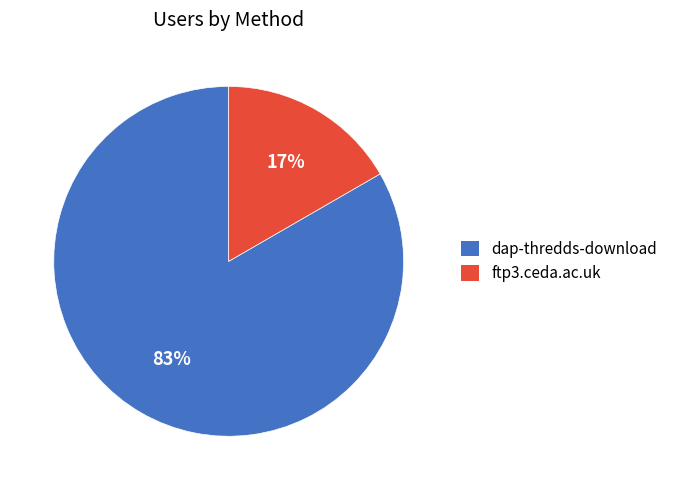

Is the sum of dap-thredds-download and ftp3.ceda.ac.uk greater than half?

Yes